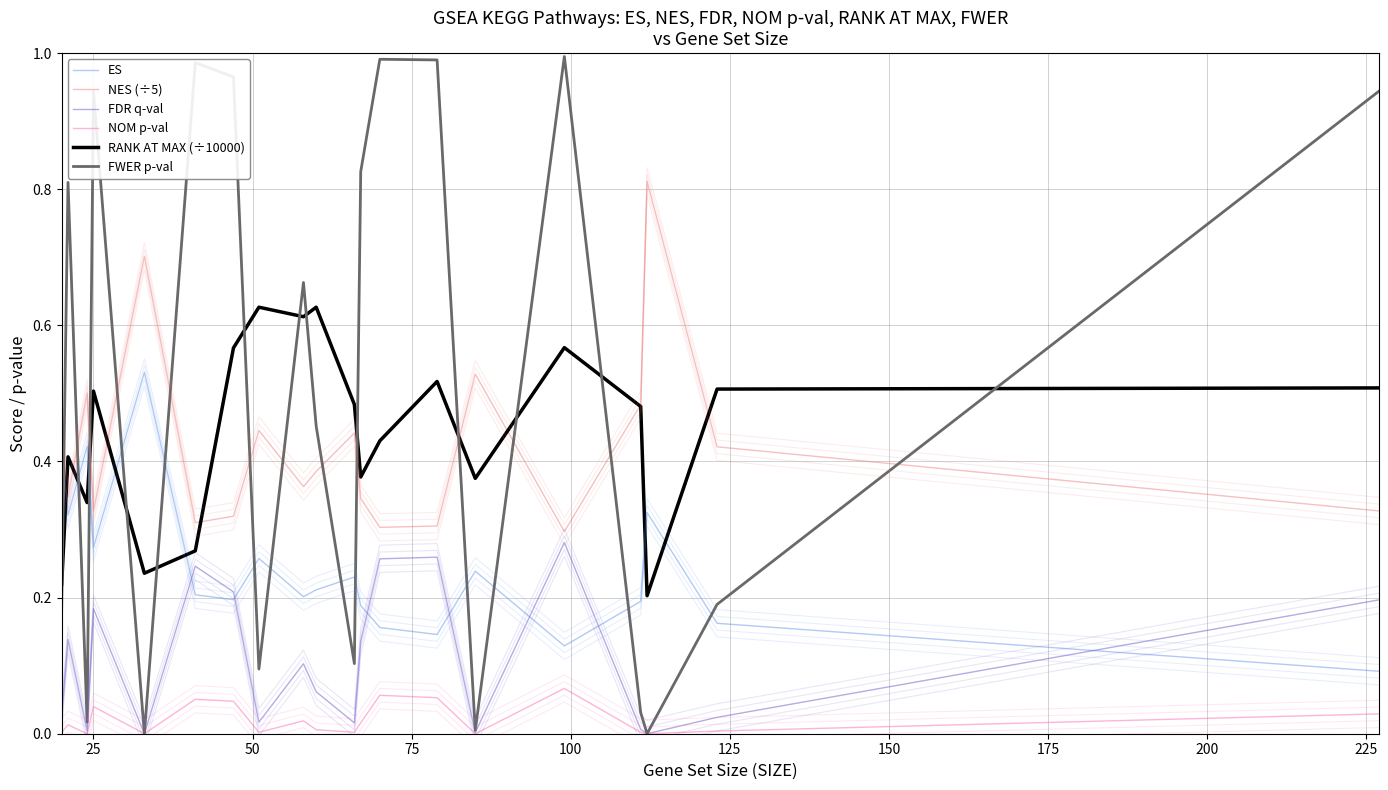

Count the number of data series in this chart.

6